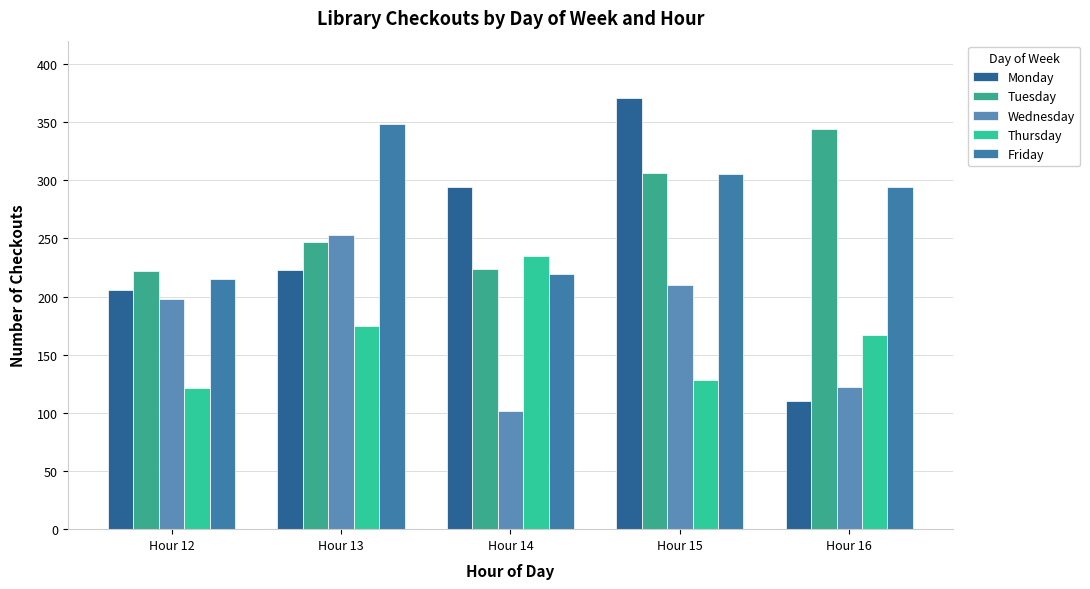

Reading left to right, extract all data points from this chart.

Monday: 206	223	294	371	110
Tuesday: 222	247	224	306	344
Wednesday: 198	253	102	210	122
Thursday: 121	175	235	128	167
Friday: 215	348	219	305	294